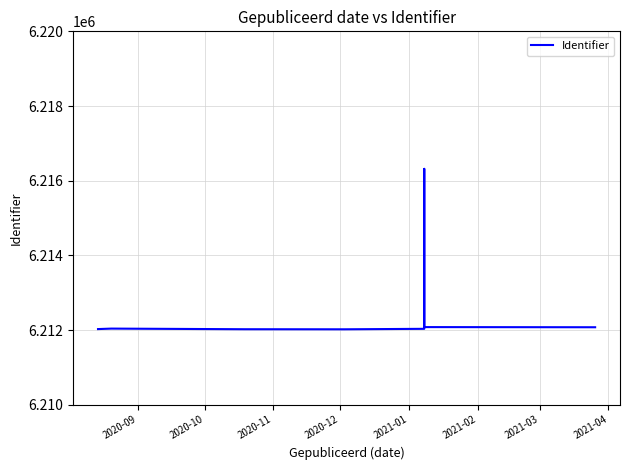

Reading left to right, what are all the values shown in this chart?

6212026	6212039	6212022	6212020	6212033	6212042	6212045	6212047	6212052	6212056	6212060	6213726	6216317	6212088	6212079	6212075